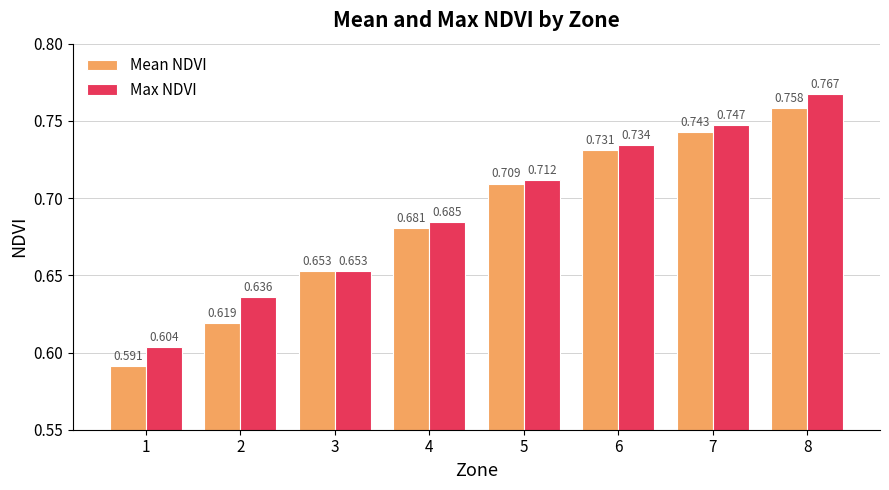

Rank the series at 6 from lowest to highest value.

Mean NDVI, Max NDVI